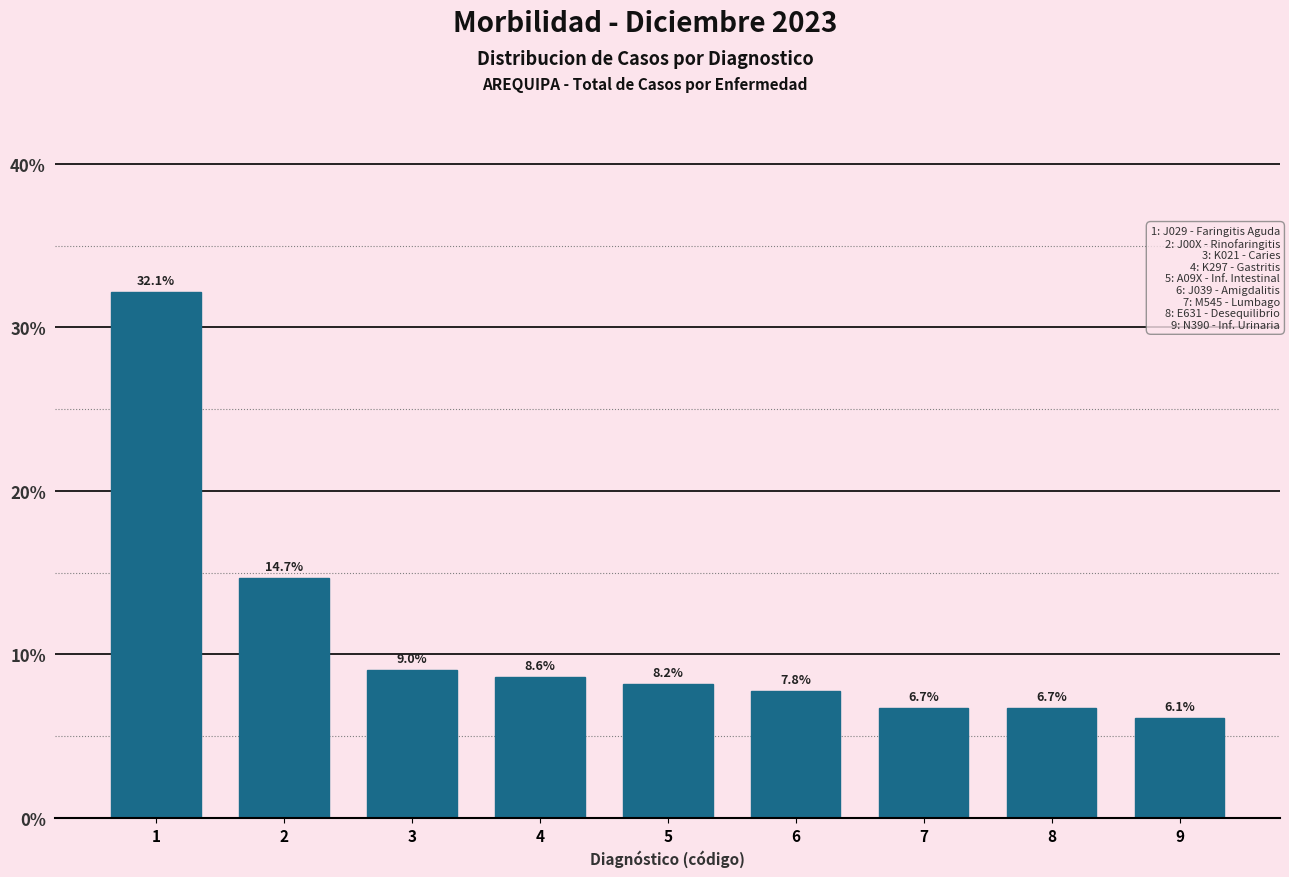

Reading left to right, extract all data points from this chart.

1=32.1	2=14.7	3=9.0	4=8.6	5=8.2	6=7.8	7=6.7	8=6.7	9=6.1